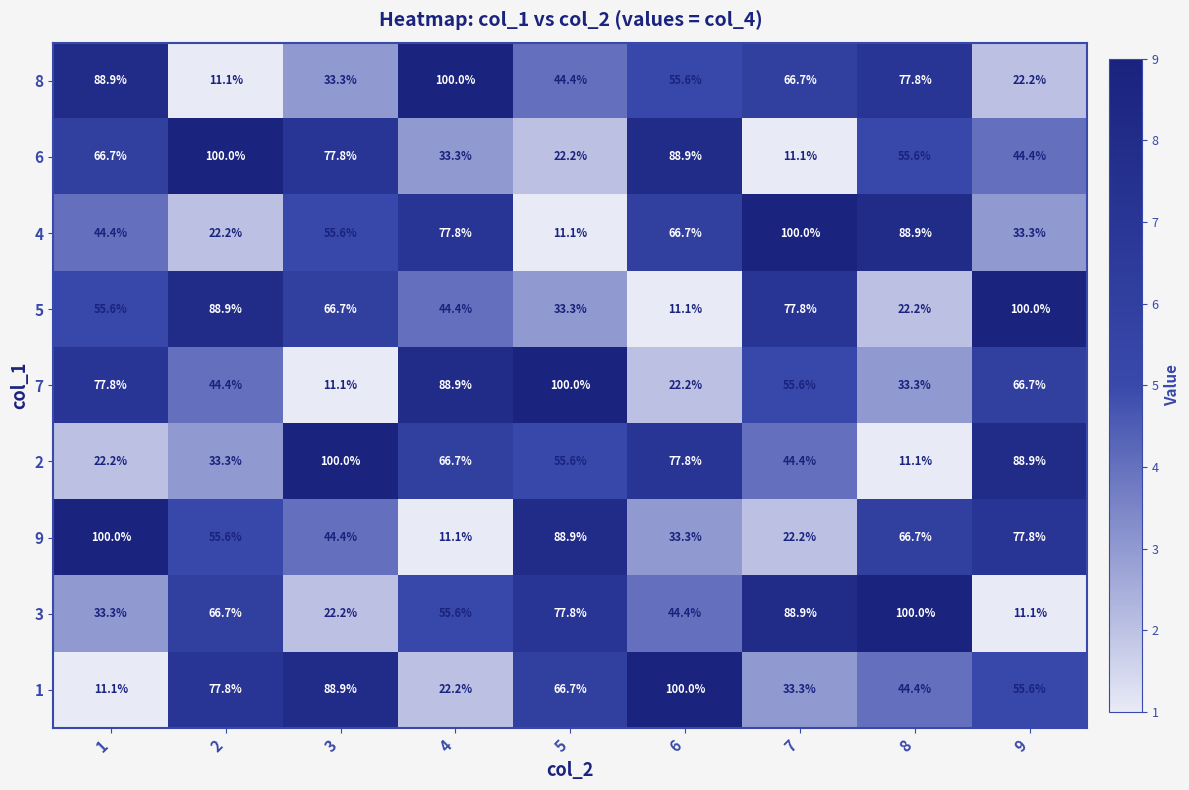

Where is 8 nearest to the value 55?

6